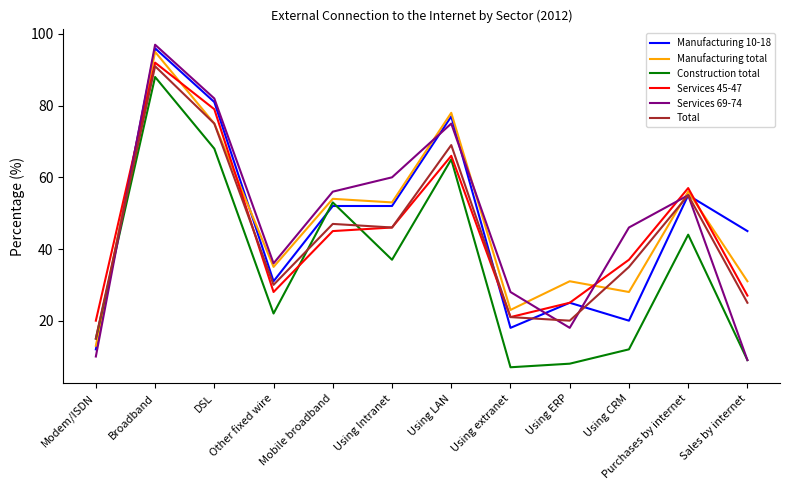

Rank the categories by Construction total value from highest to lowest.

Broadband, DSL, Using LAN, Mobile broadband, Purchases by internet, Using Intranet, Other fixed wire, Modem/ISDN, Using CRM, Sales by internet, Using ERP, Using extranet